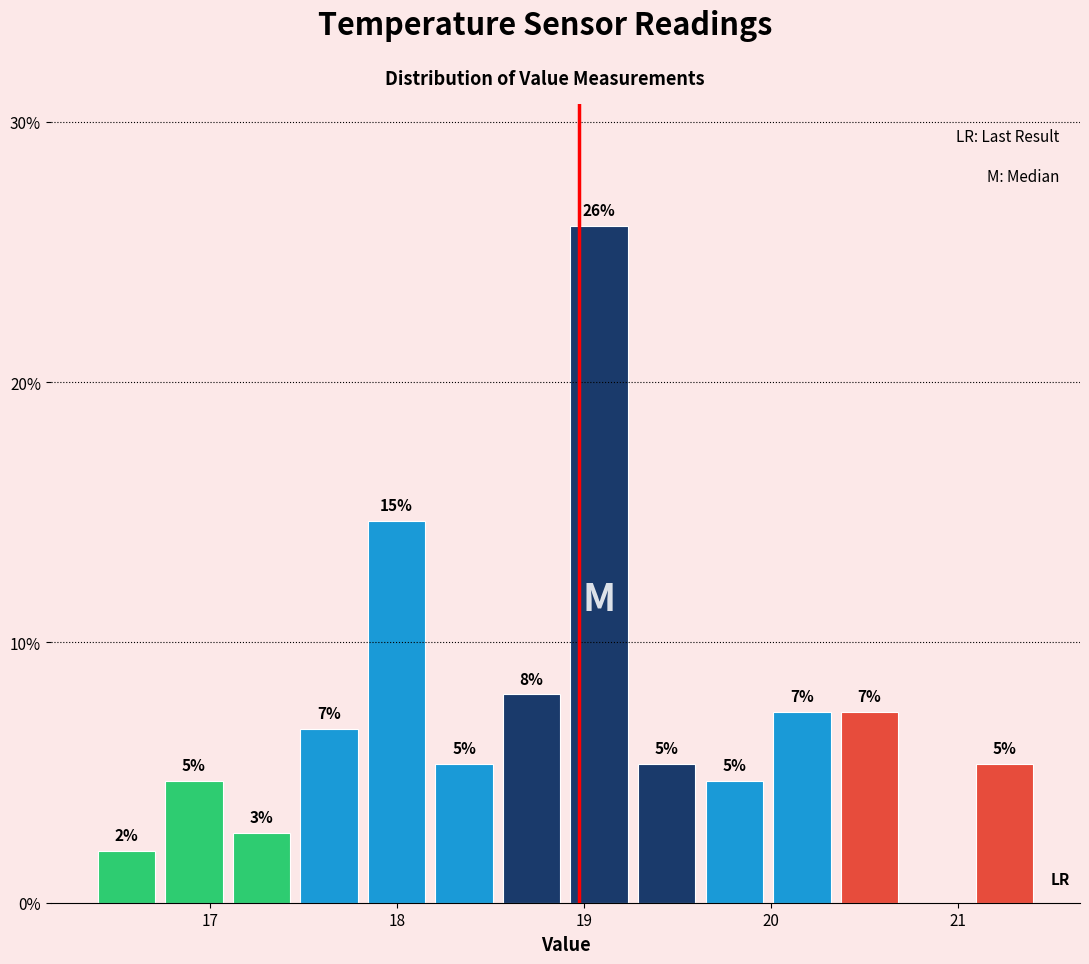

Read against the x-axis, roughly where is the centre of the tallest bar?

19.1